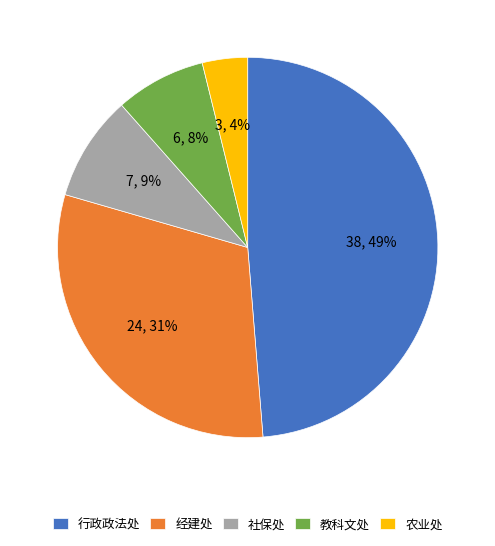

How many slices are in this pie chart?

5